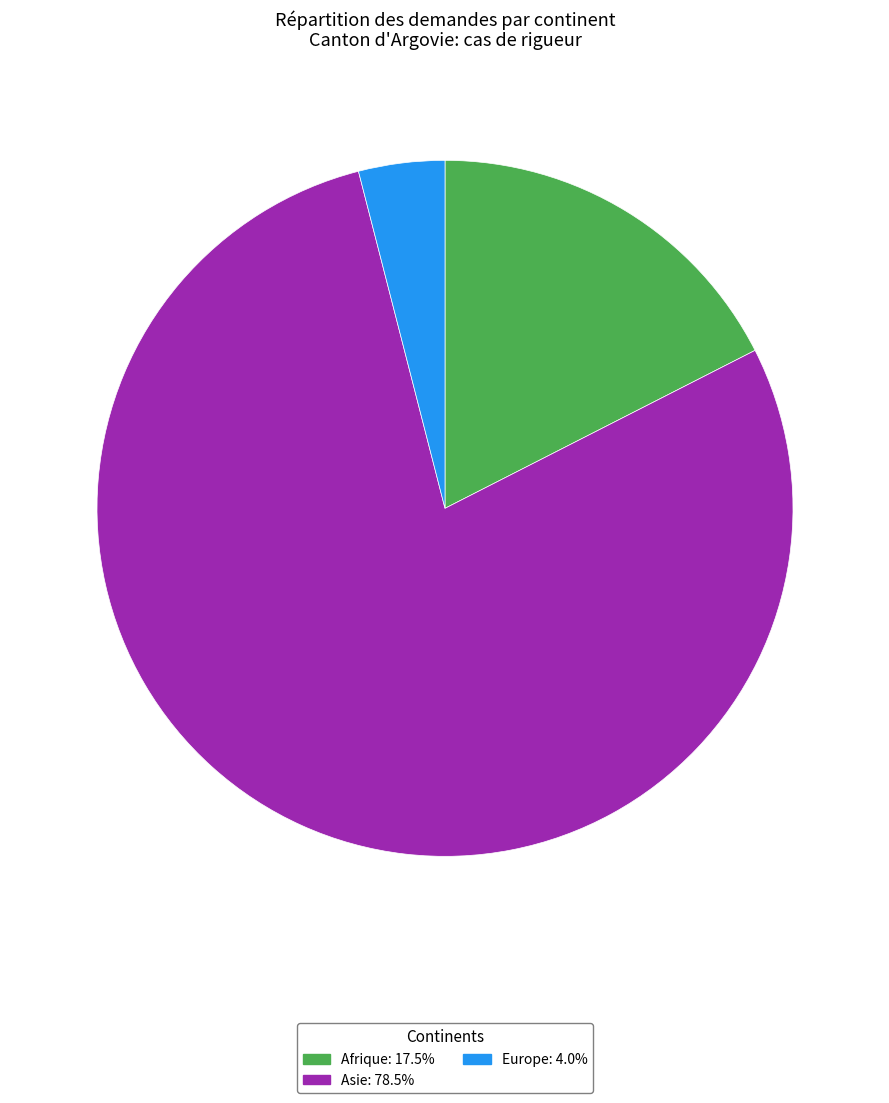

How many segments does this pie chart have?

3